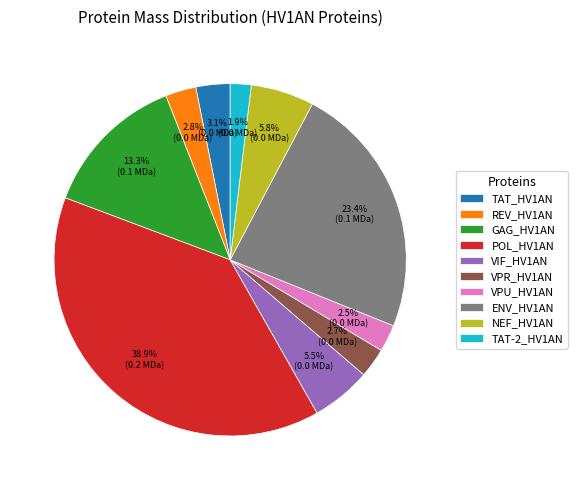

How many segments does this pie chart have?

10